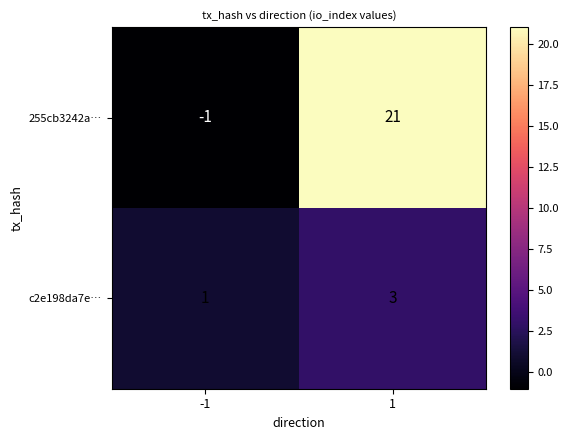

Reading right to left, list all the values displayed in this chart.

255cb3242a…: 21	-1
c2e198da7e…: 3	1